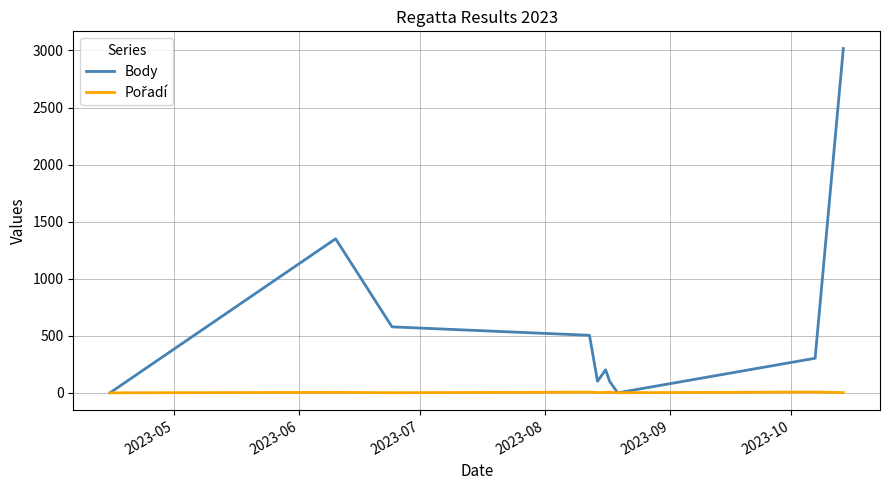

Which series has the largest total across all categories?

Body